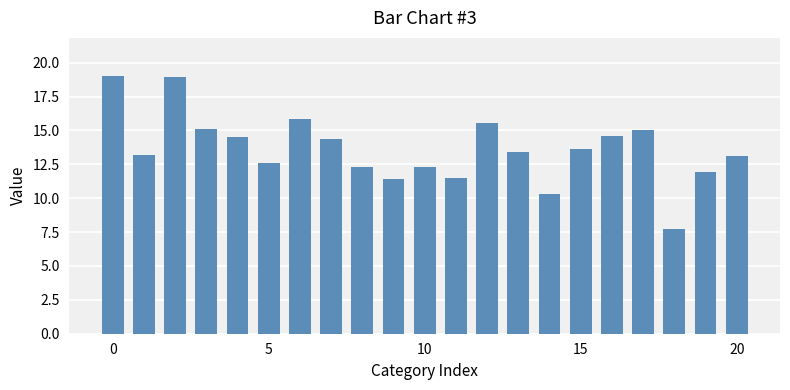

What is the value of the 6th bar from the left?

12.6